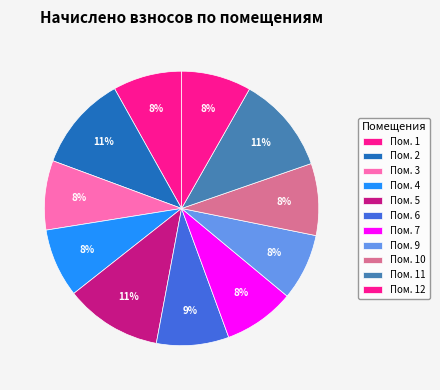

How many segments does this pie chart have?

11